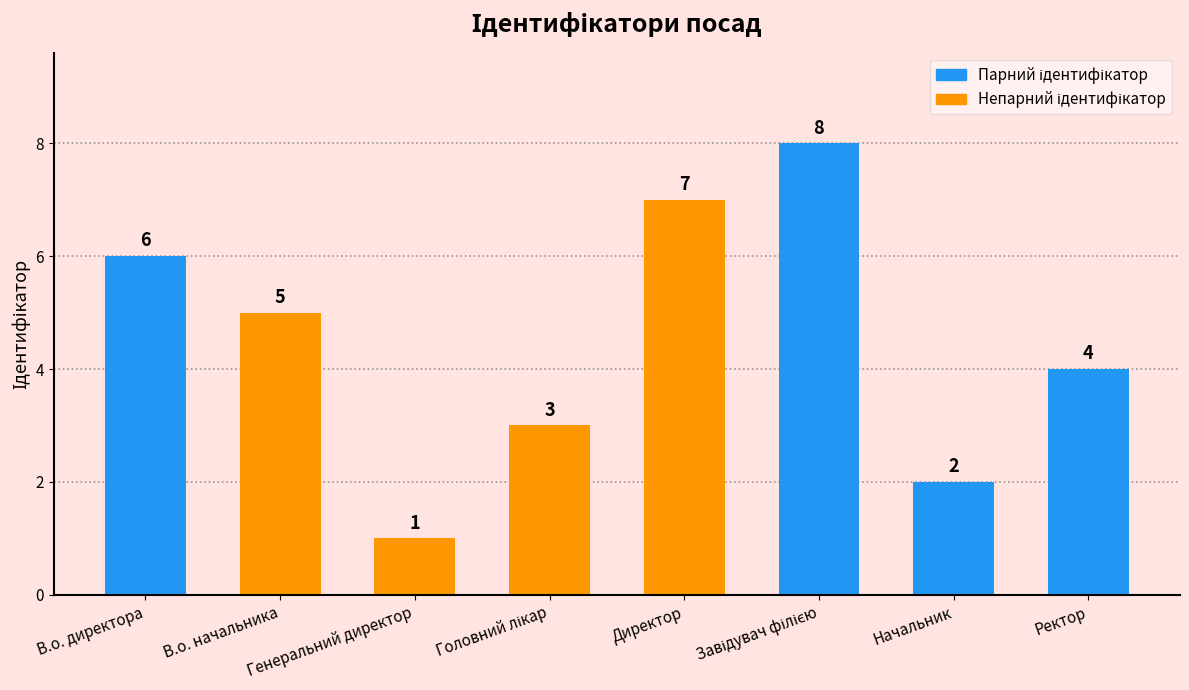

Is it true that the value at Начальник is 2?

True